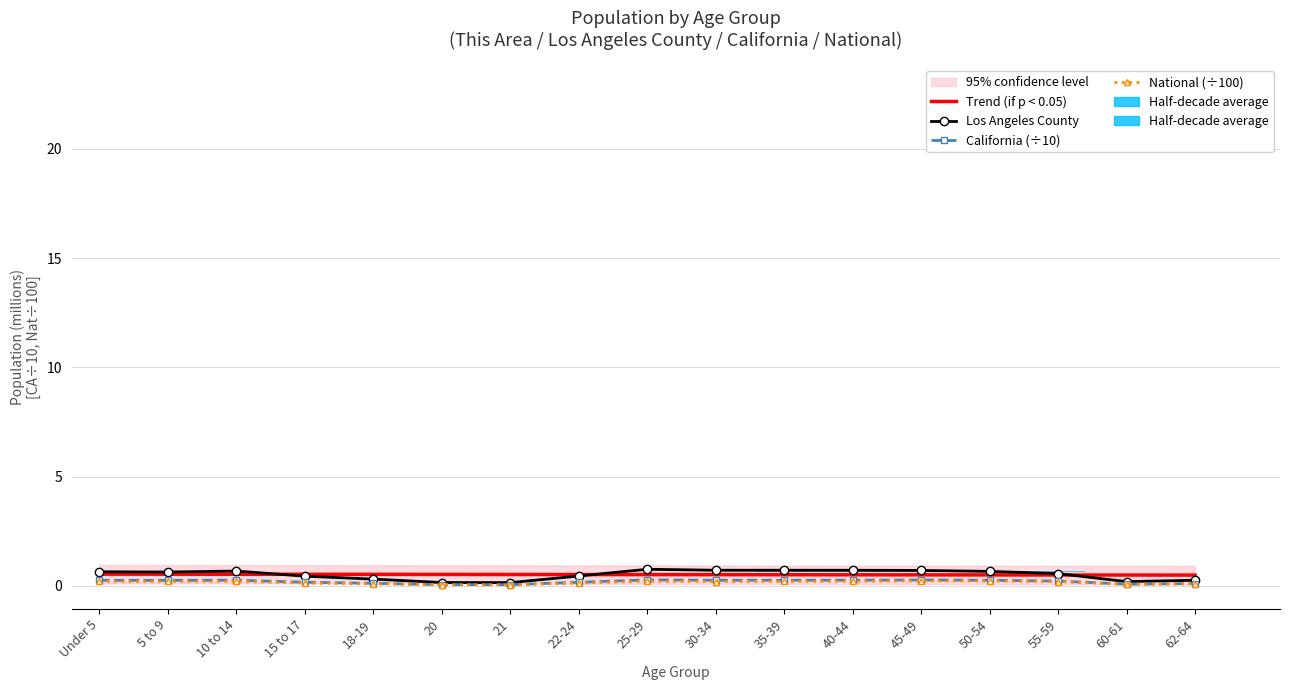

The Los Angeles County series shows 0.6 at Under 5. True or false?

True